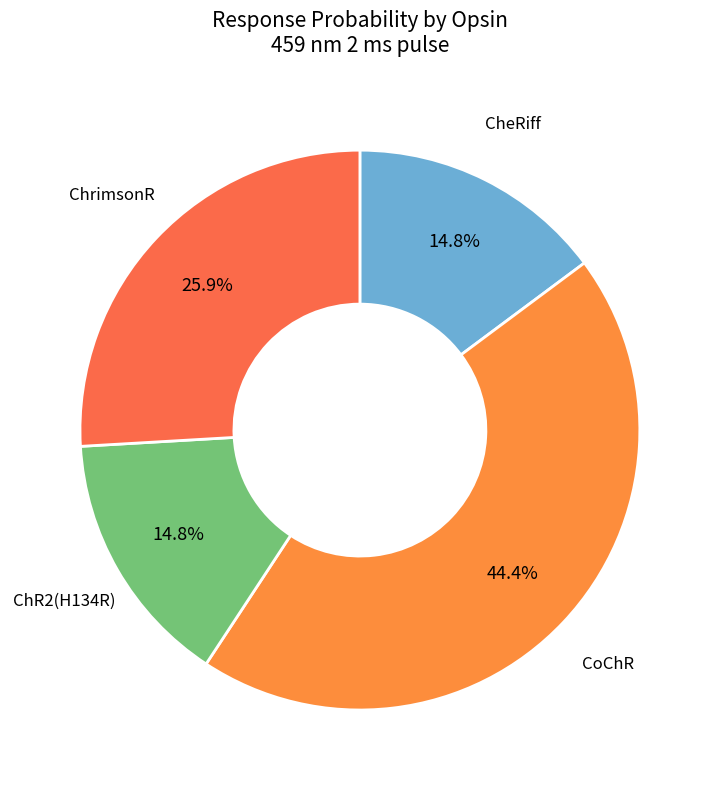

Which has a higher value, ChR2(H134R) or ChrimsonR?

ChrimsonR